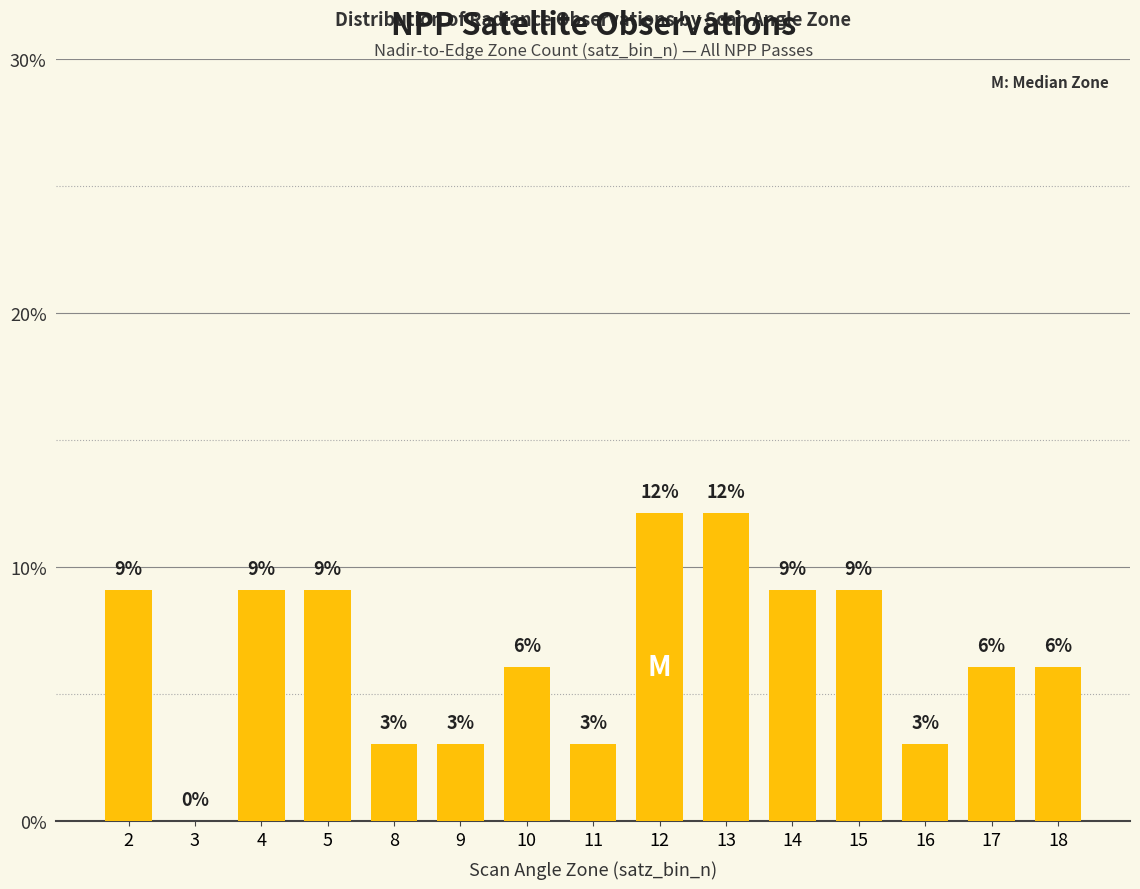

True or false: the data shows 0.7 at 16.

False